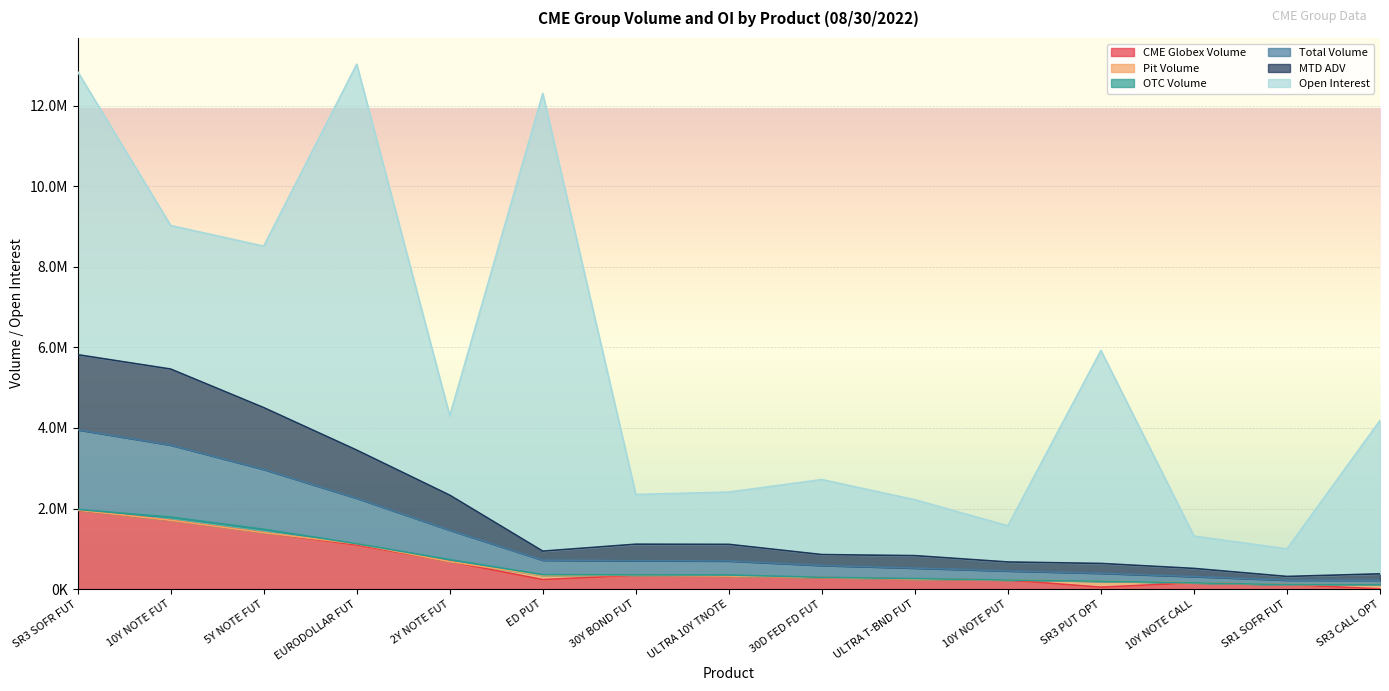

What is the label of the 12th point from the left?

SR3 PUT OPT